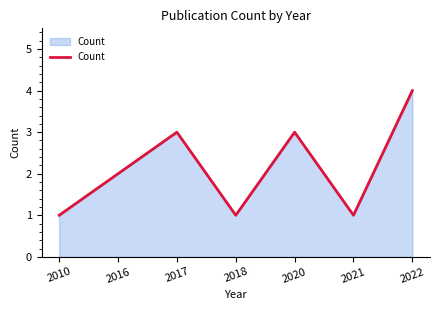

What is the ratio of the value at 2018 to the value at 2016?

0.5